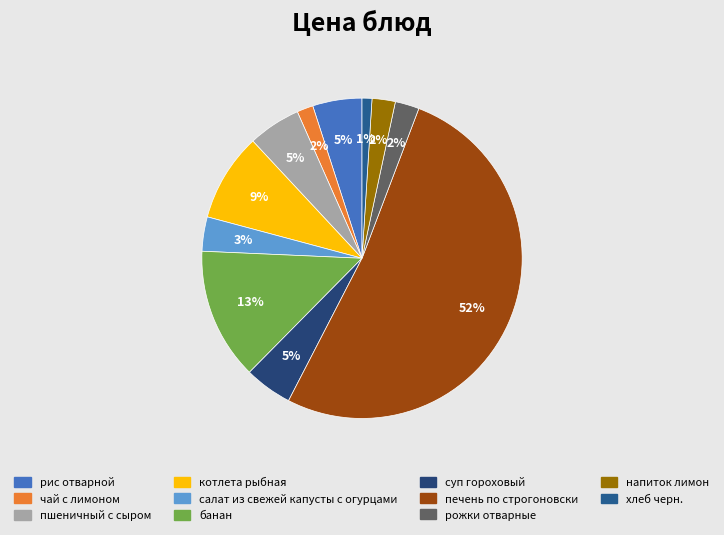

The печень по строгоновски slice represents 46% of the pie. True or false?

False